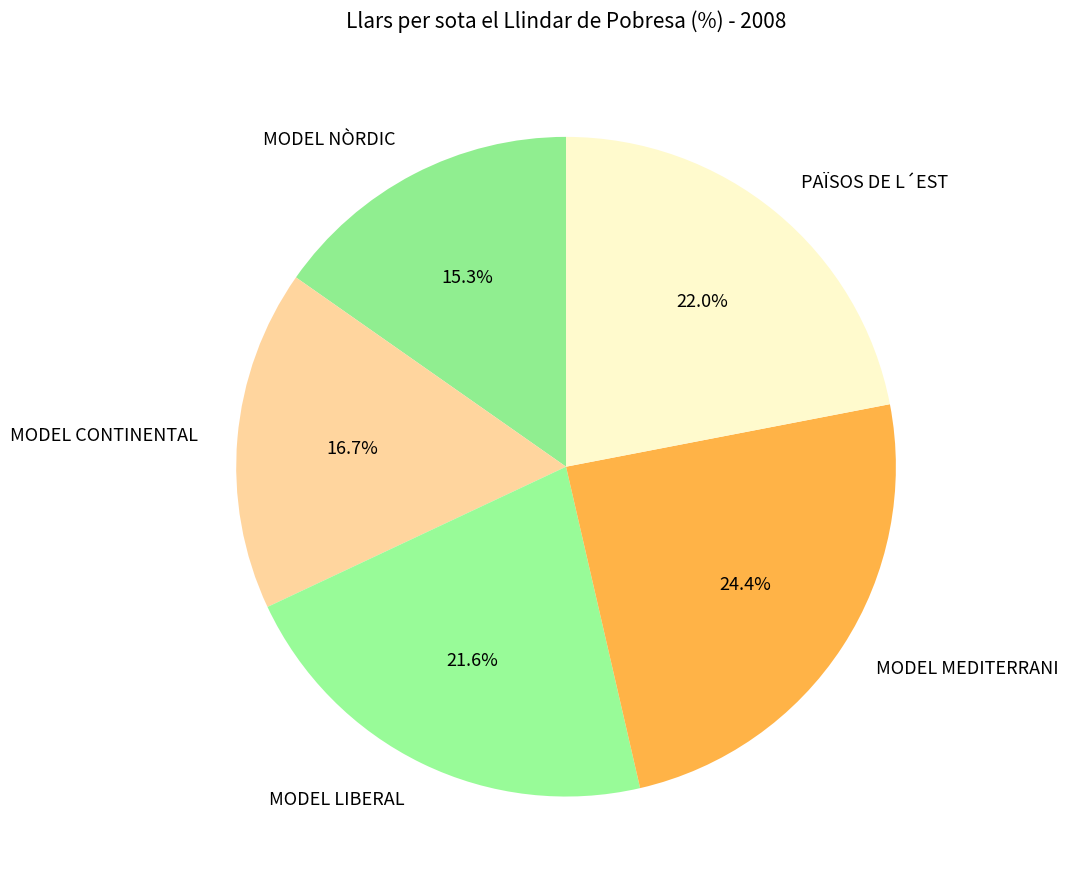

True or false: PAÏSOS DE L´EST accounts for 22% of the total.

True